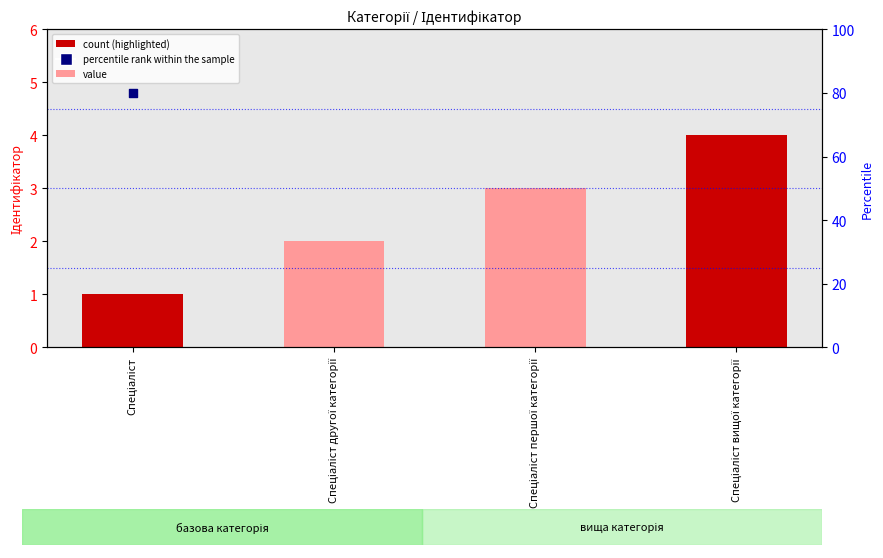

Which series has the largest total across all categories?

percentile rank within the sample